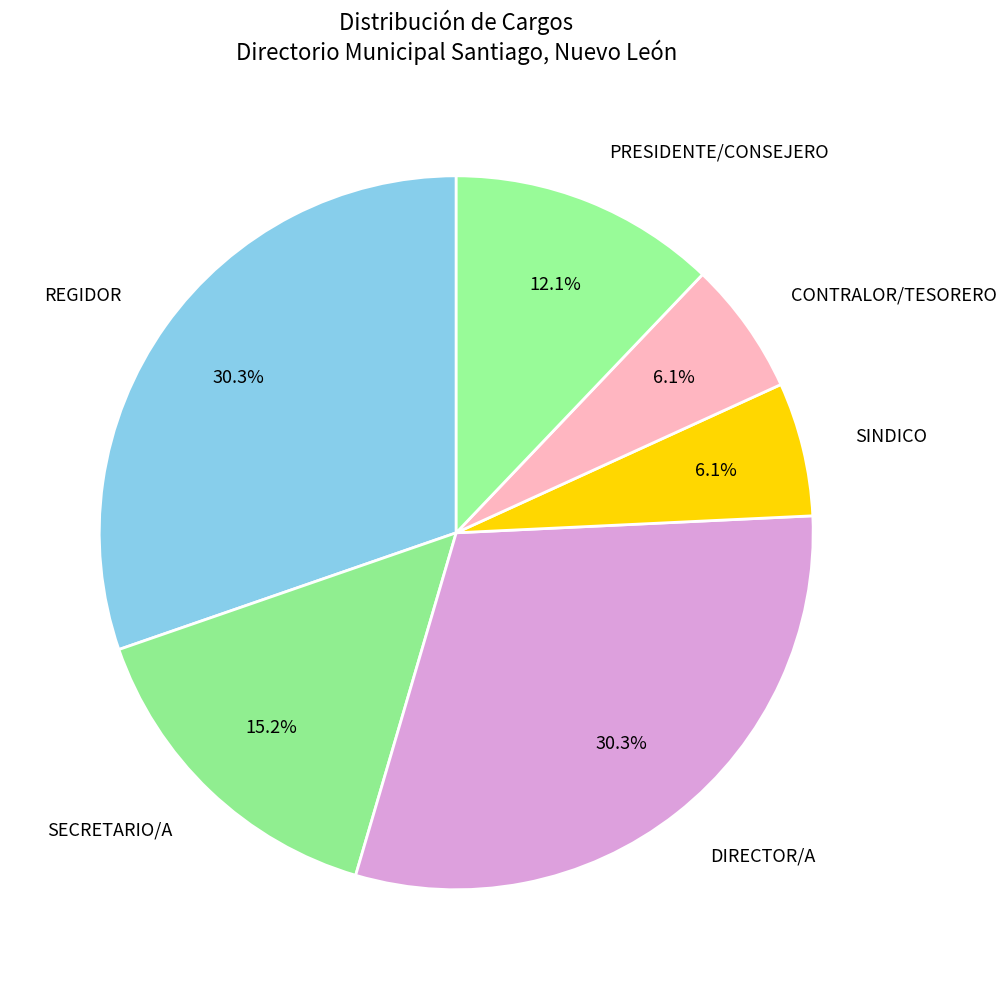

To the nearest percent, what is the average slice percentage?

17%